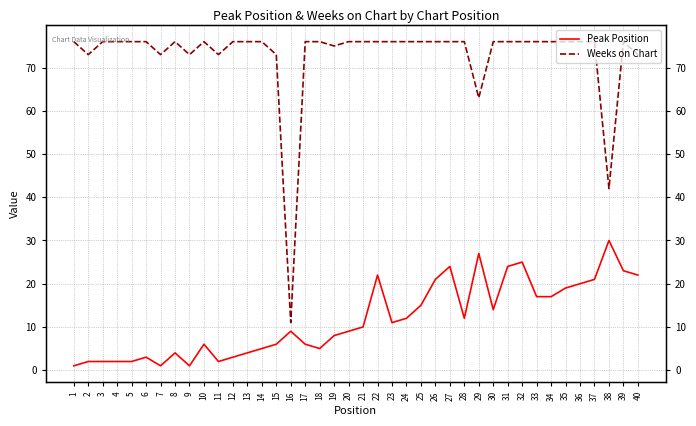

Reading left to right, transcribe all the data shown in this chart.

Peak Position: 1	2	2	2	2	3	1	4	1	6	2	3	4	5	6	9	6	5	8	9	10	22	11	12	15	21	24	12	27	14	24	25	17	17	19	20	21	30	23	22
Weeks on Chart: 76	73	76	76	76	76	73	76	73	76	73	76	76	76	73	11	76	76	75	76	76	76	76	76	76	76	76	76	63	76	76	76	76	76	76	76	76	42	76	73